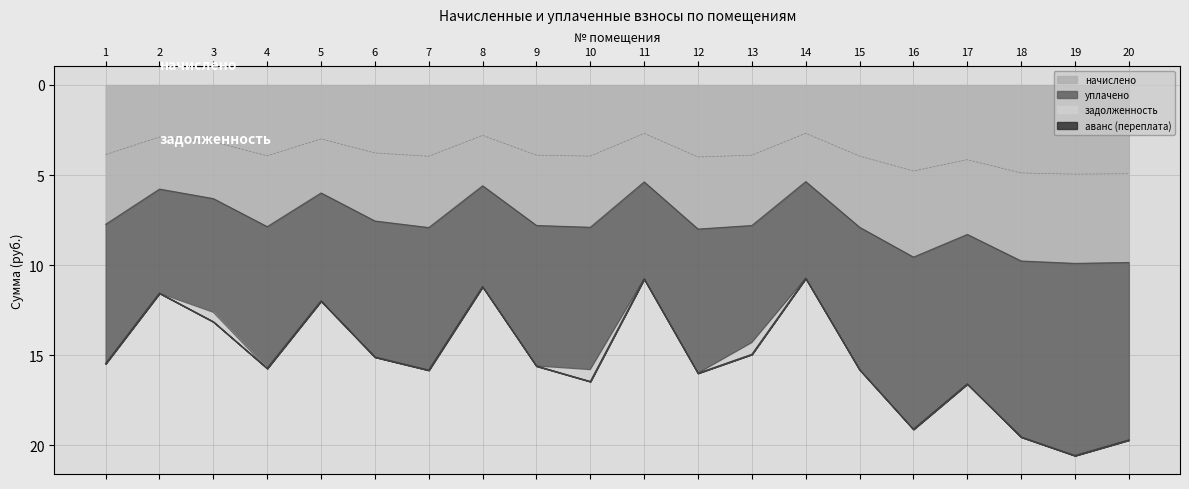

Where is the first local maximum for начислено?

4